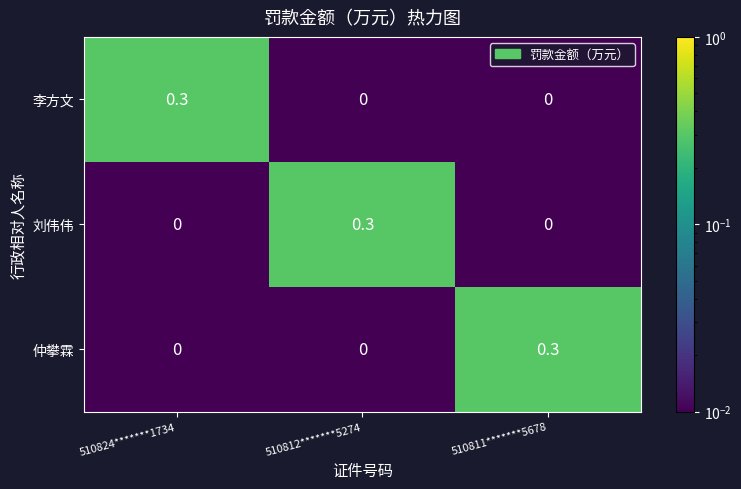

What is the spread (max minus min) of values at 510812*******5274?

0.3